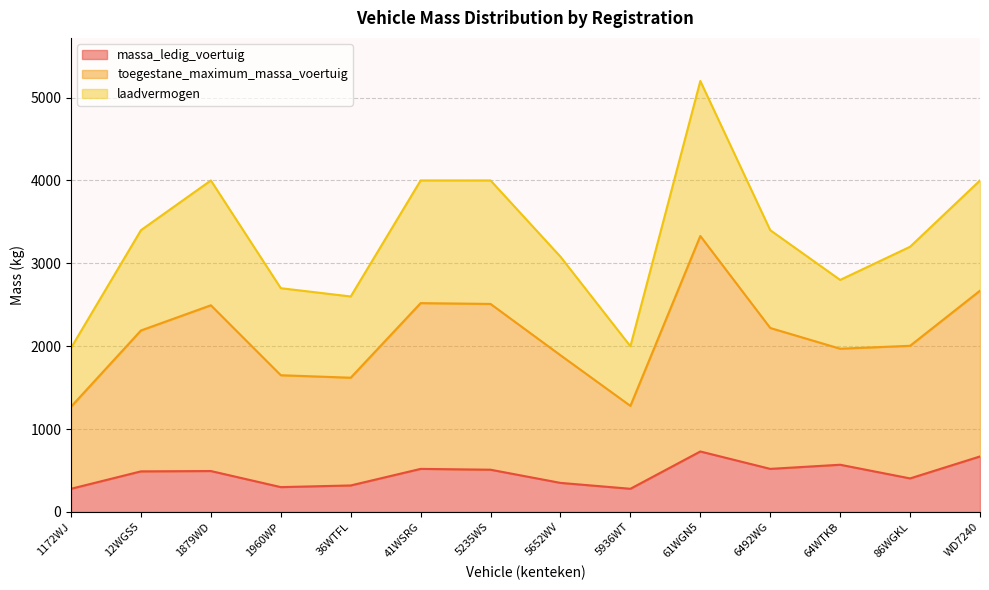

What are all the series names shown in the legend?

massa_ledig_voertuig, toegestane_maximum_massa_voertuig, laadvermogen